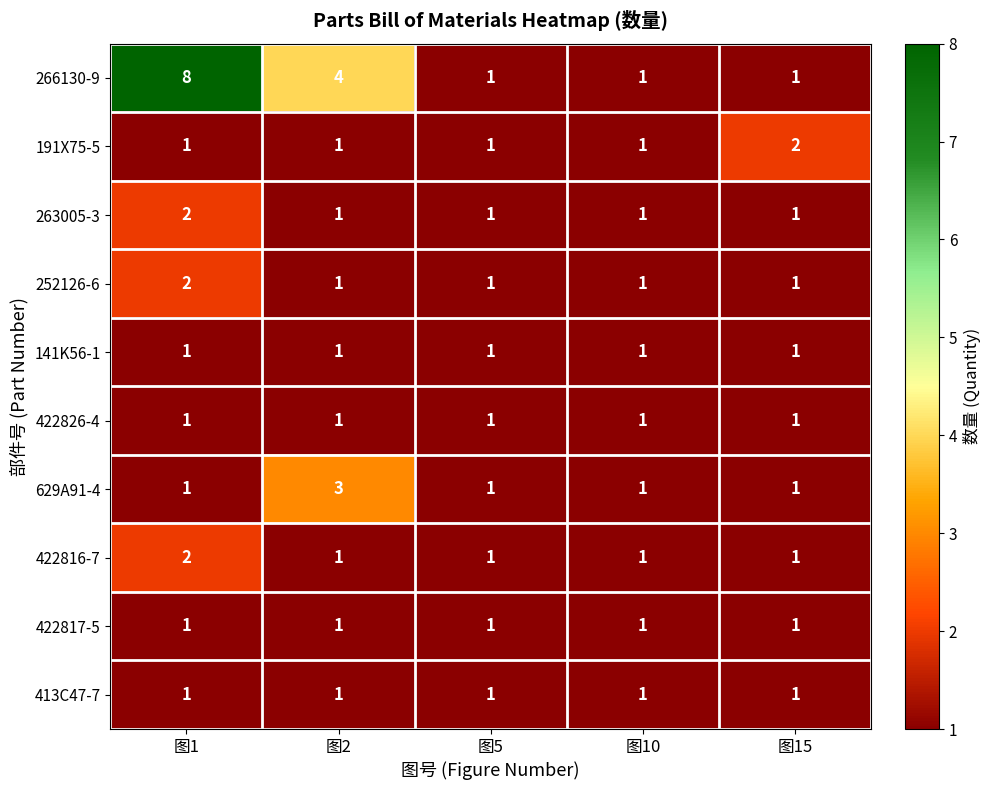

The value of 413C47-7 at 图2 is 1. True or false?

True